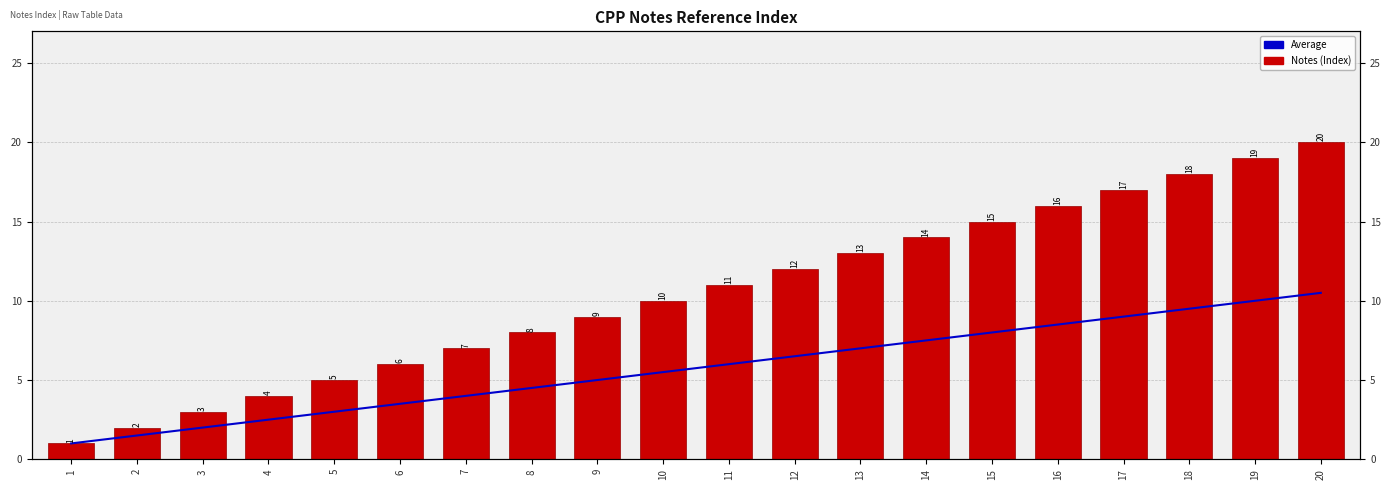

Reading right to left, what are all the values shown in this chart?

Average: 10.5	10.0	9.5	9.0	8.5	8.0	7.5	7.0	6.5	6.0	5.5	5.0	4.5	4.0	3.5	3.0	2.5	2.0	1.5	1.0
Notes (Index): 20.0	19.0	18.0	17.0	16.0	15.0	14.0	13.0	12.0	11.0	10.0	9.0	8.0	7.0	6.0	5.0	4.0	3.0	2.0	1.0